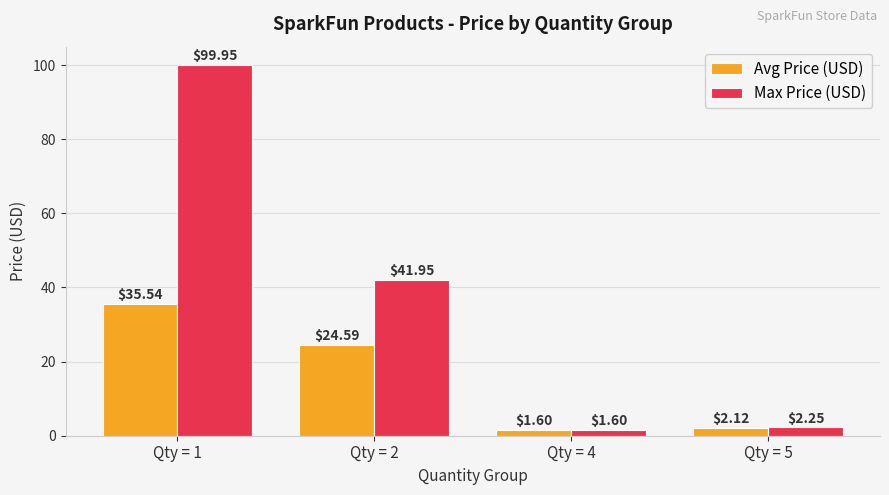

Which series has the widest spread of values?

Max Price (USD)